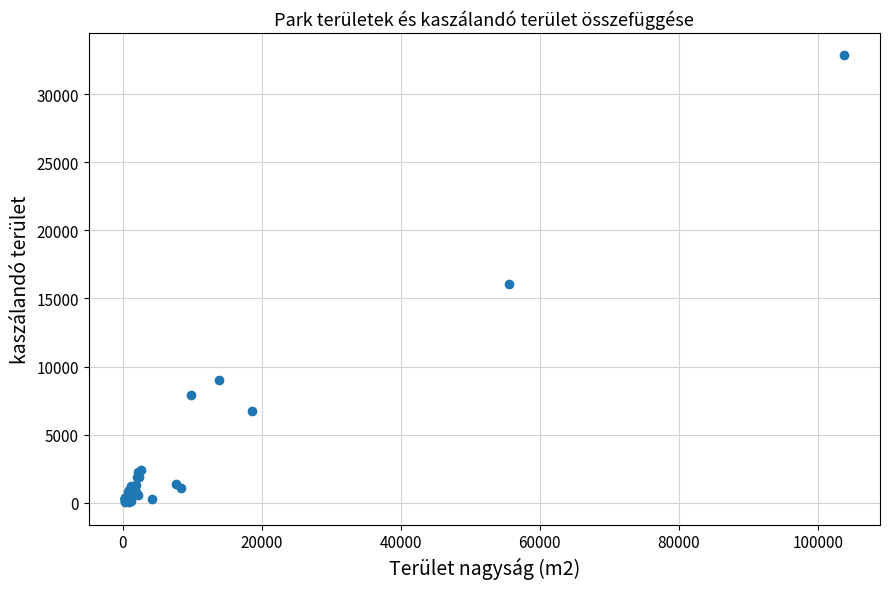

What Y value in the scatter plot is closest to 16450?

16070